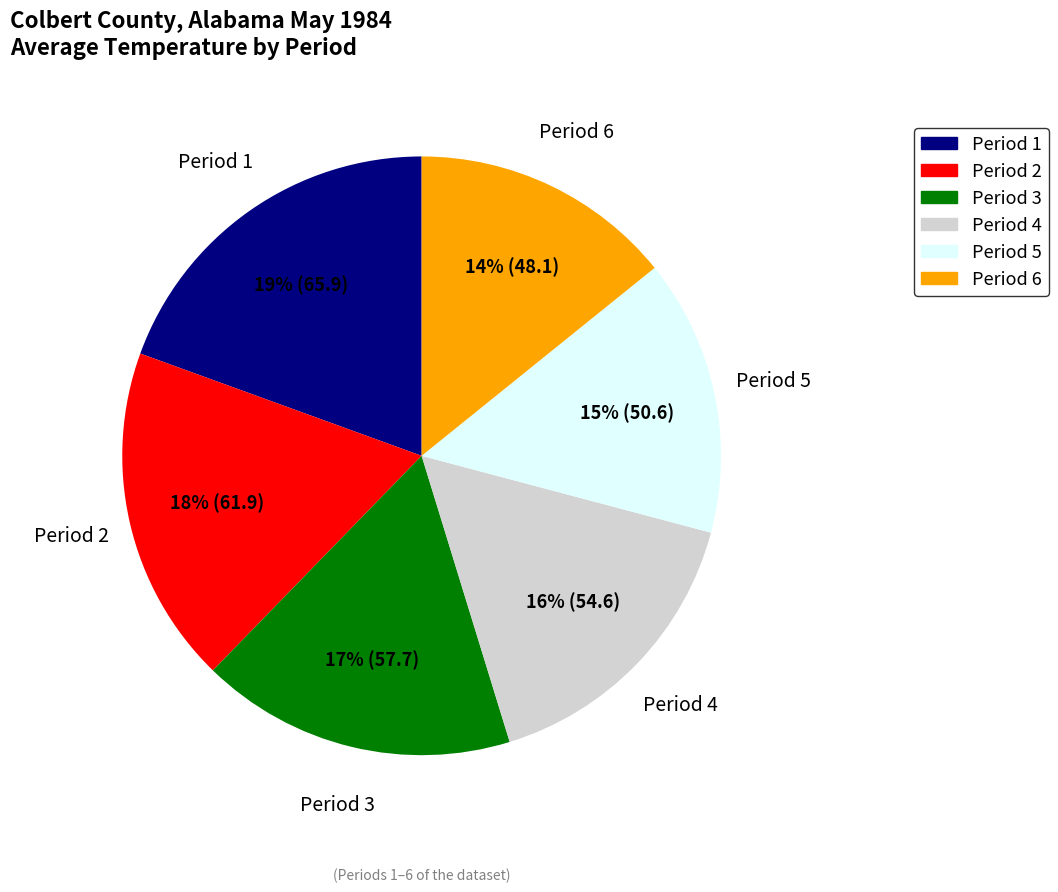

To the nearest percent, what is the difference between the largest and smallest slice percentages?

5%